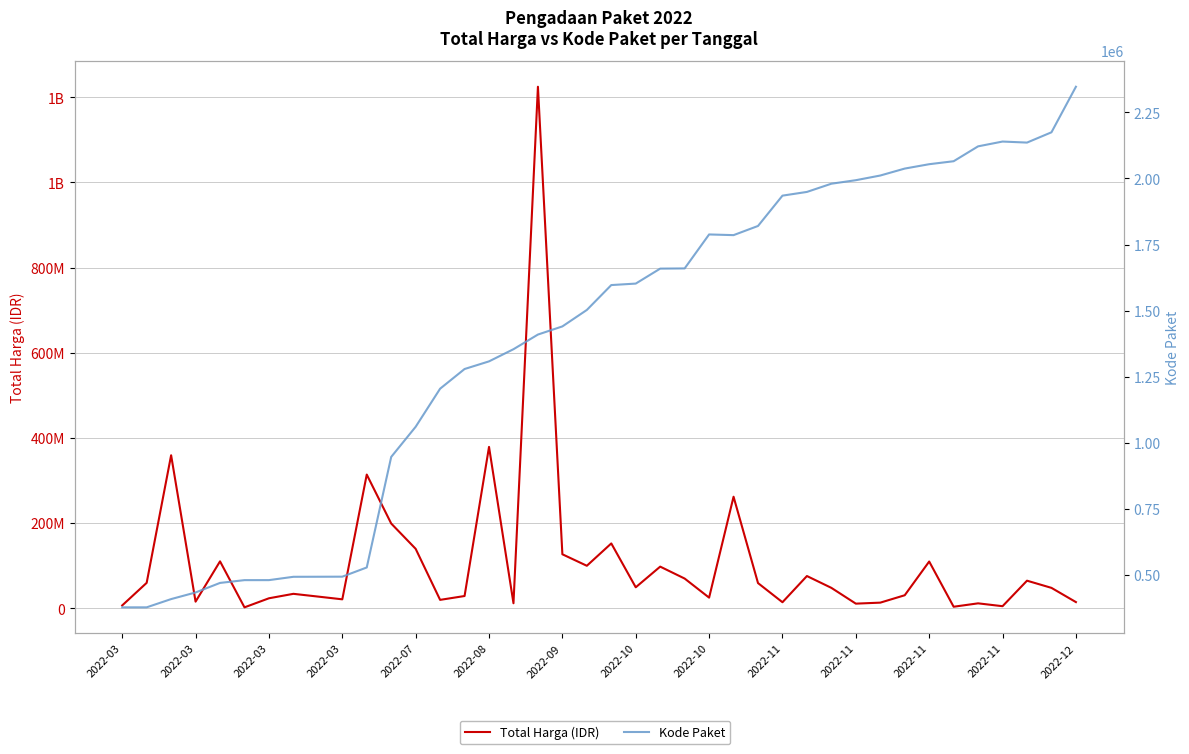

Which series has the largest total across all categories?

Total Harga (IDR)